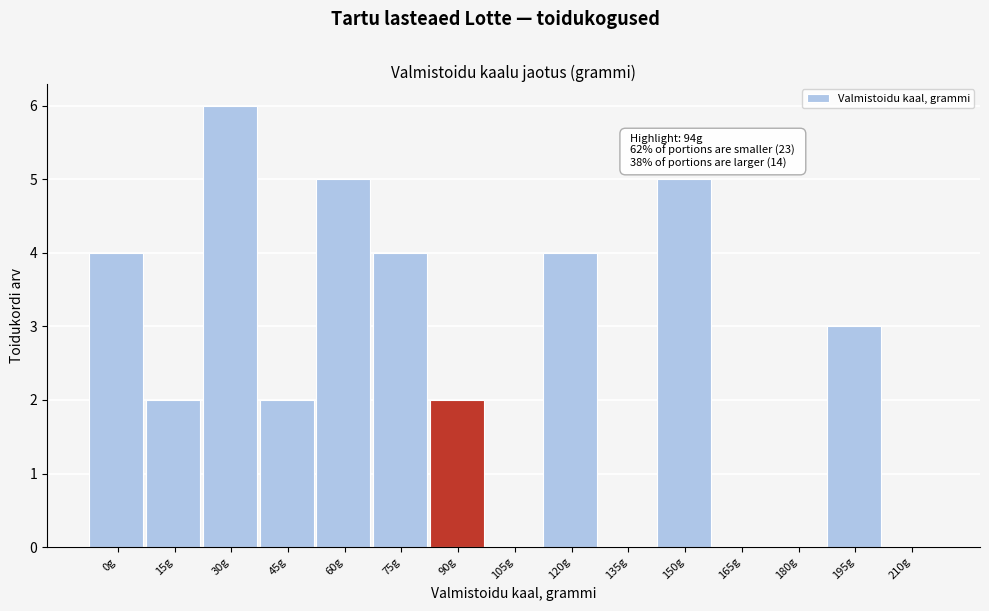

Reading left to right, what are all the values shown in this chart?

0g=4	15g=2	30g=6	45g=2	60g=5	75g=4	90g=2	105g=0	120g=4	135g=0	150g=5	165g=0	180g=0	195g=3	210g=0